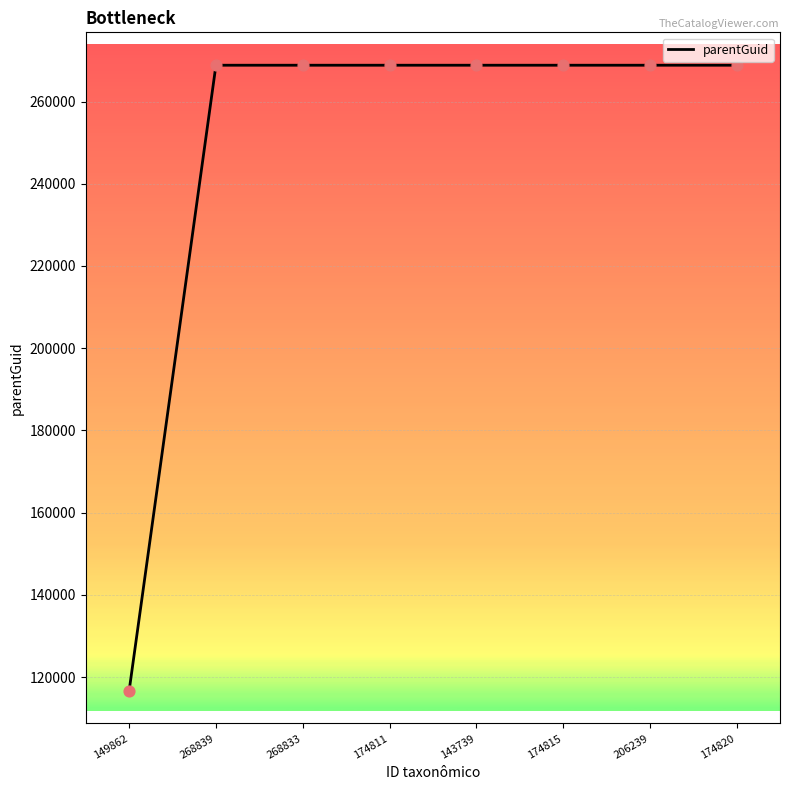

Approximately how many times larger is the value at 149862 compared to 174820?

0.4